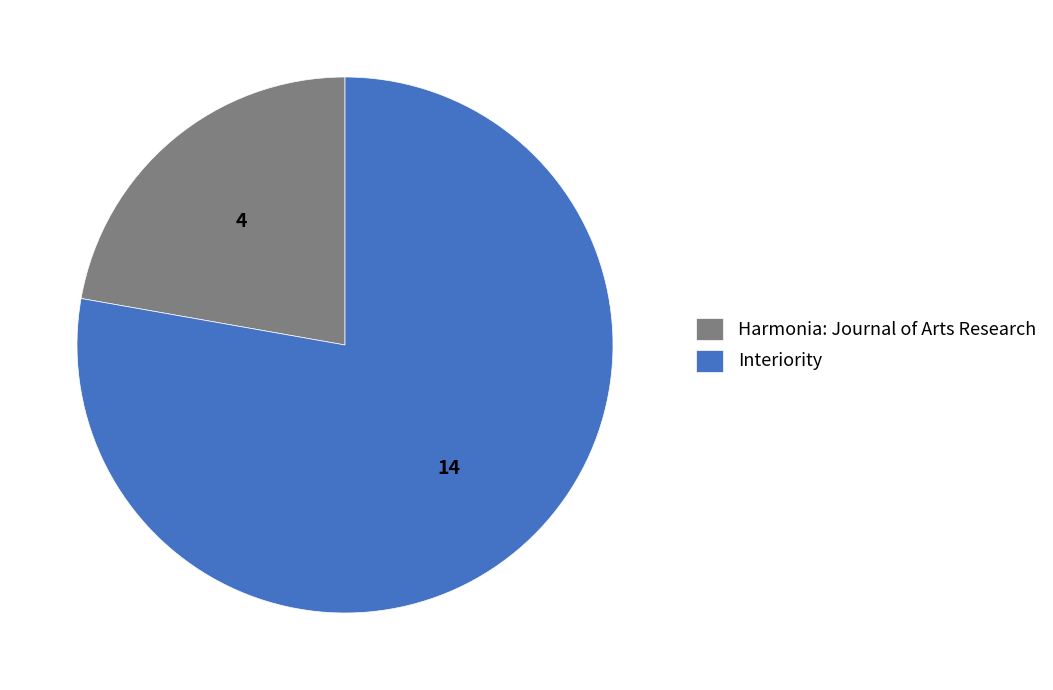

How many segments does this pie chart have?

2